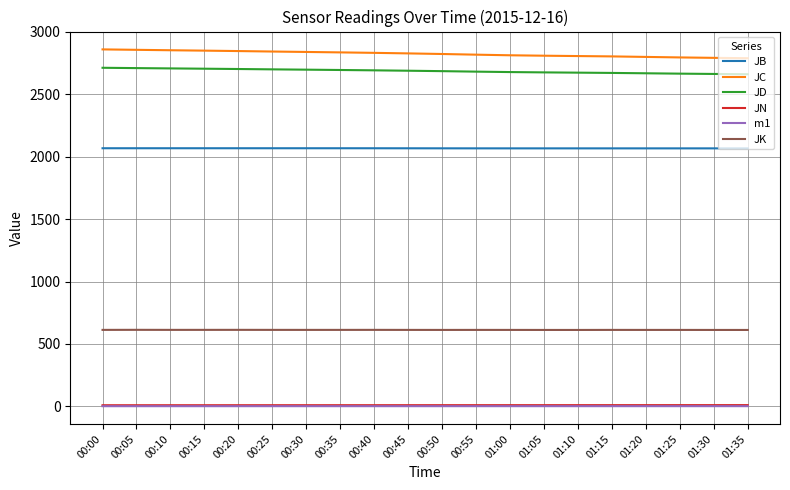

What is the difference between the maximum and minimum values in the JB series?

1.0